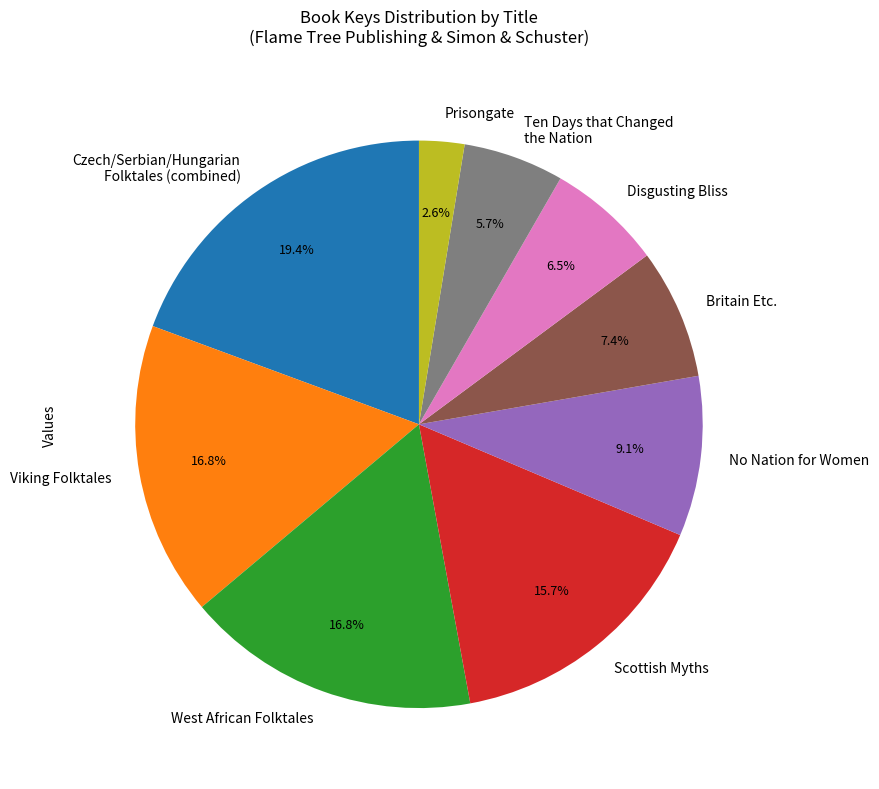

Is there a majority slice in this chart?

No